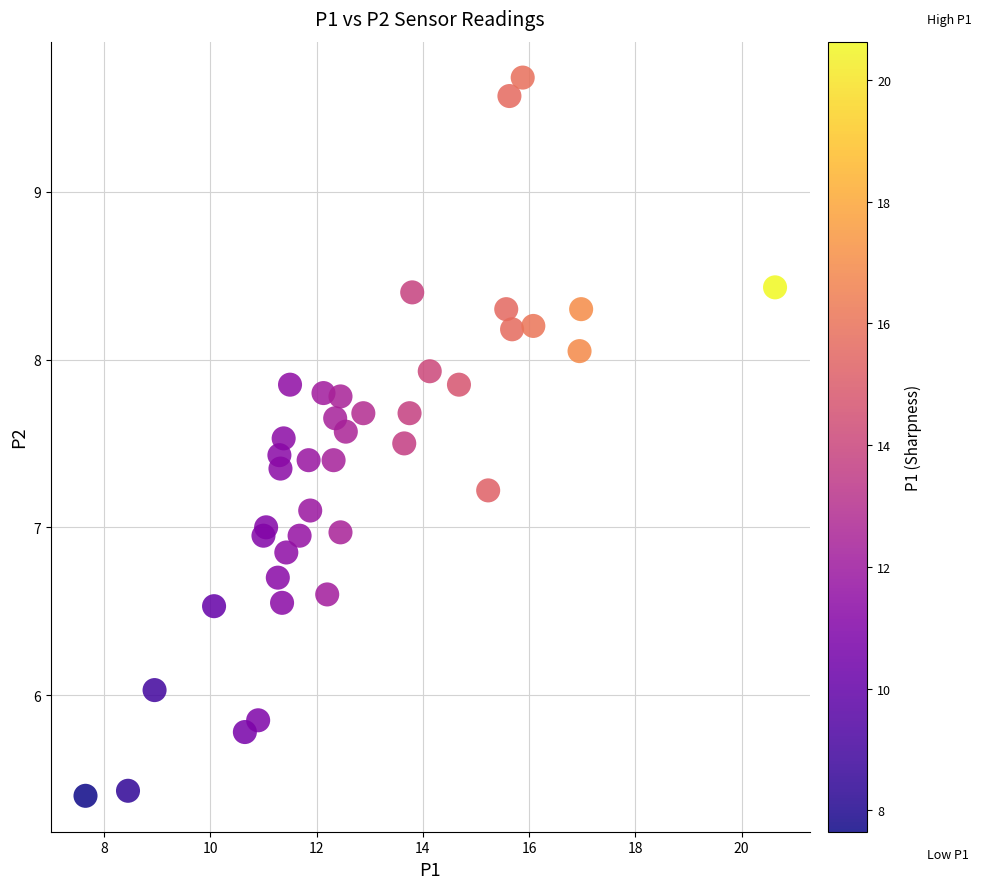

What is the range of X values (max minus min)?

13.0